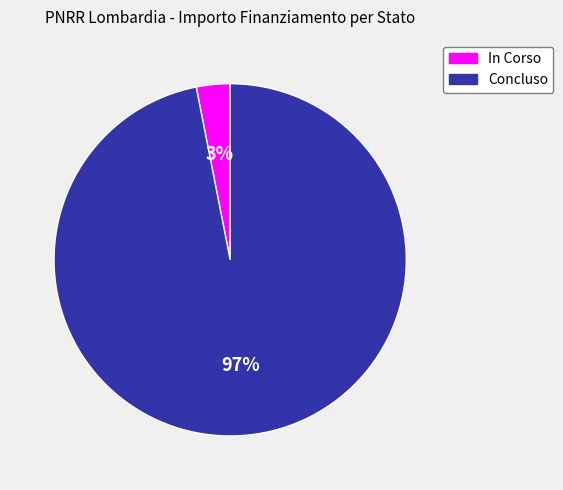

Which has a higher value, In Corso or Concluso?

Concluso